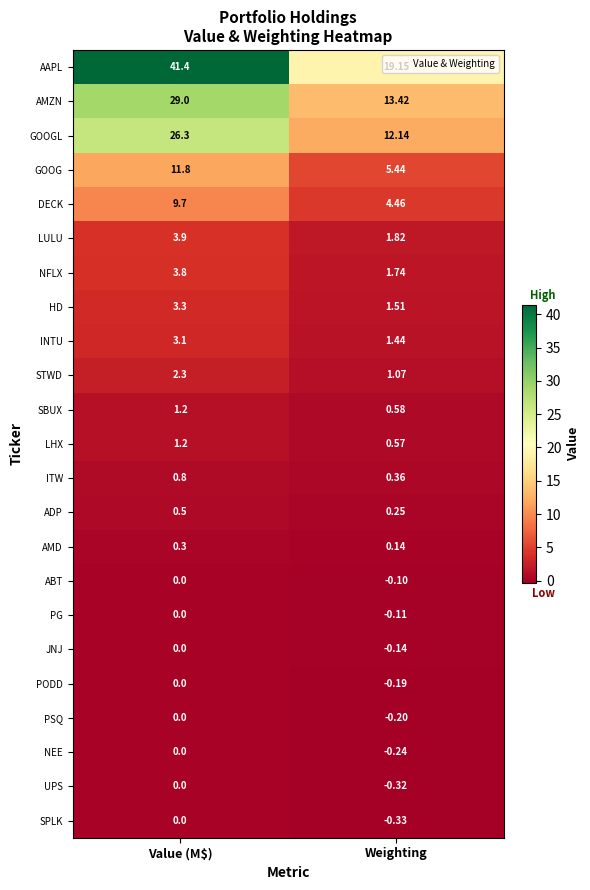

At which category is the sum across all series the highest?

Value (M$)